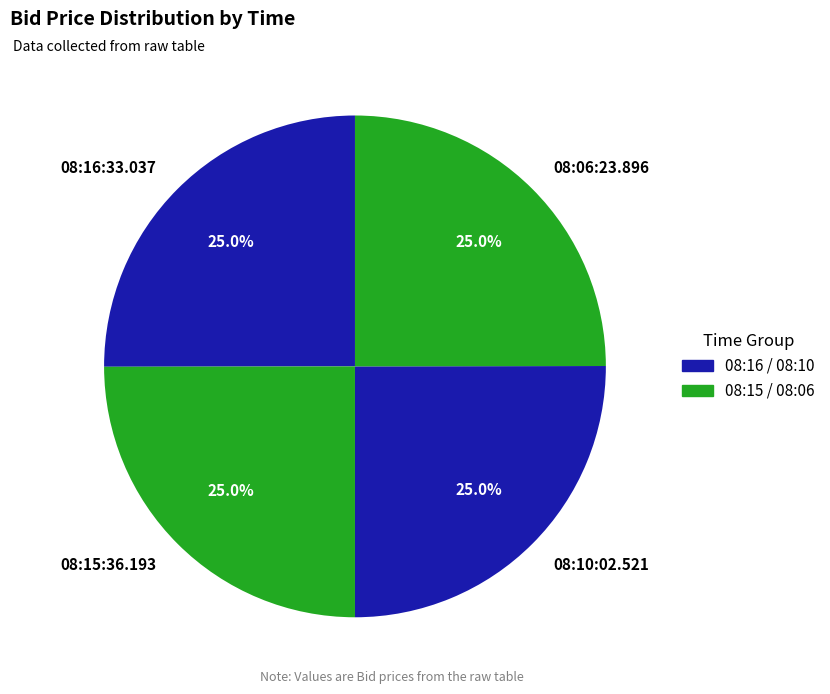

What is the ratio of the value at 08:10:02.521 to the value at 08:15:36.193?

1.0